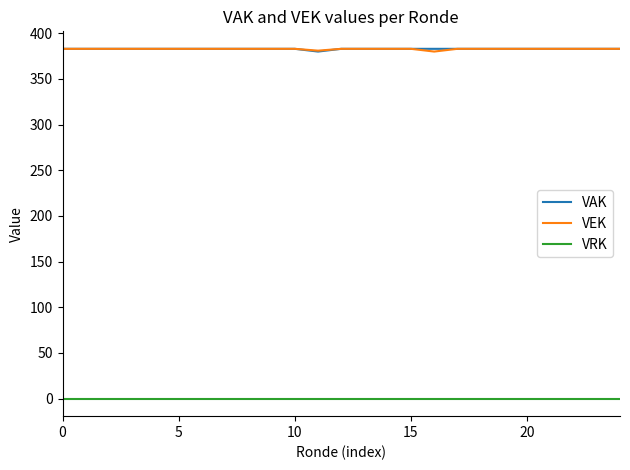

At how many categories does at least one series exceed 41?

25